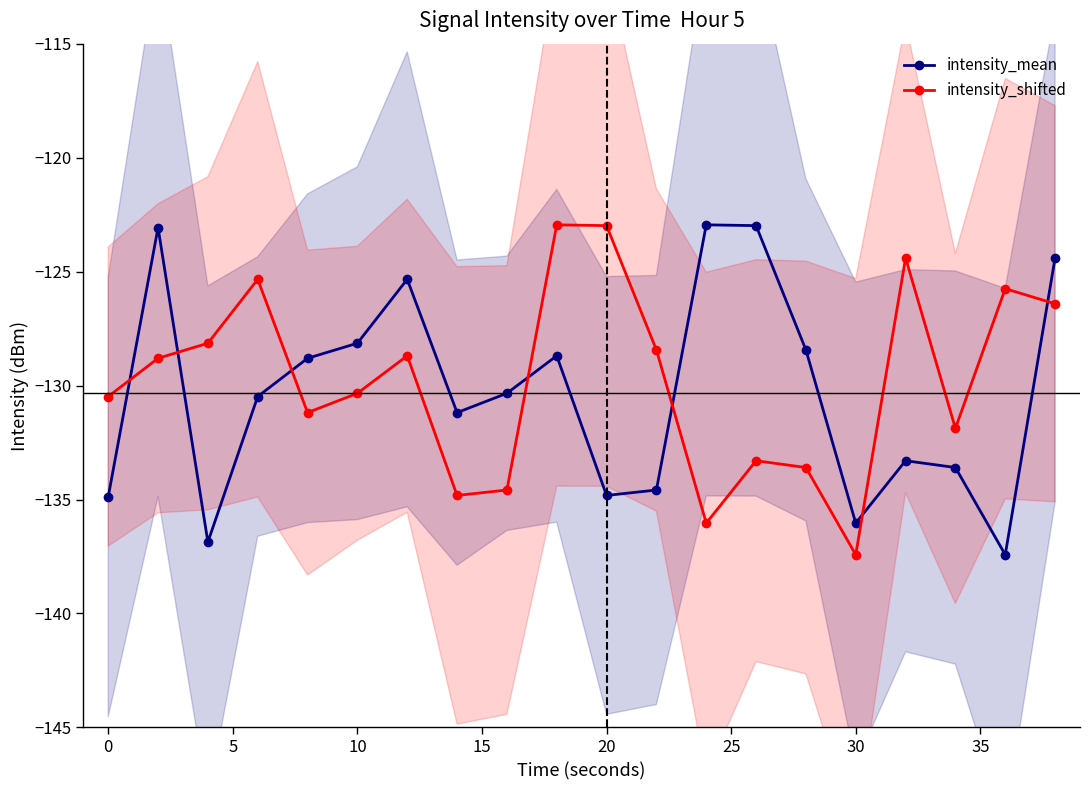

What is the minimum value shown in the chart?

-137.4